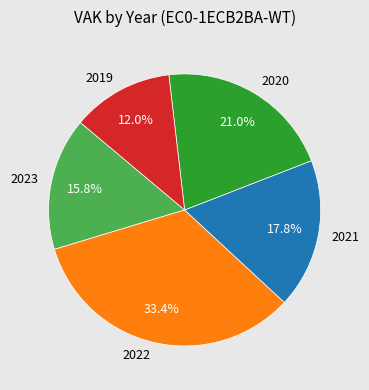

What percentage is NOT represented by 2021?

82.2%